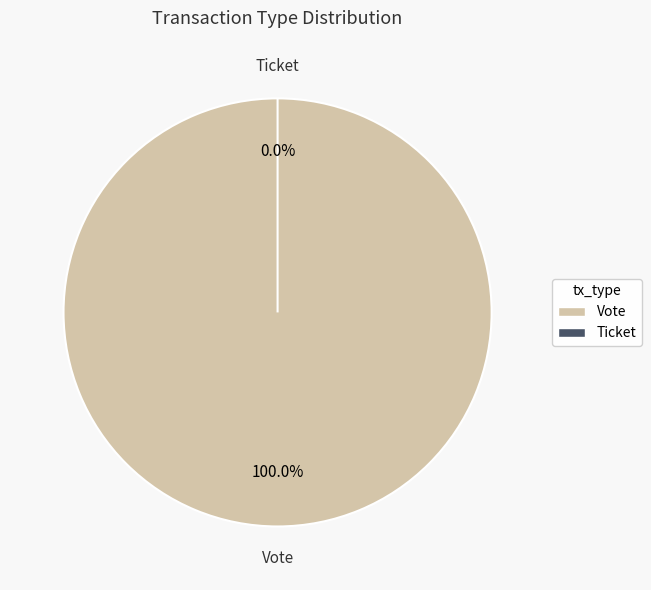

Is there any slice that represents more than half of the pie?

Yes